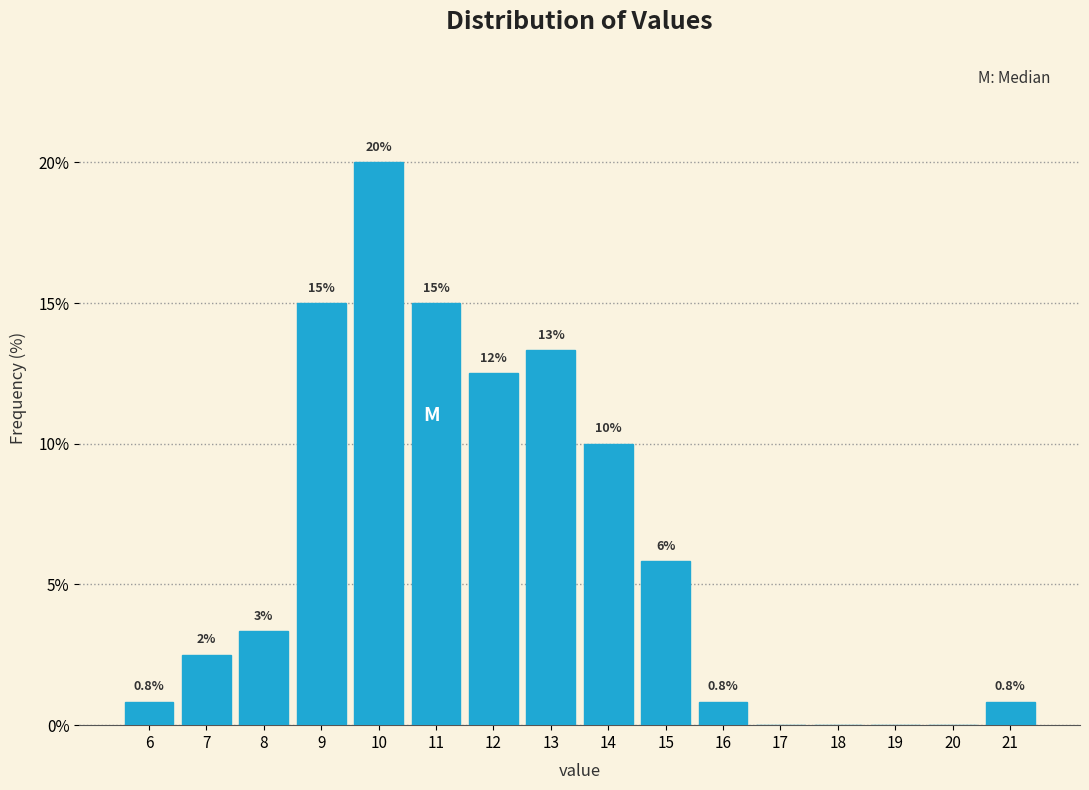

Where does the data first go above 3?

8